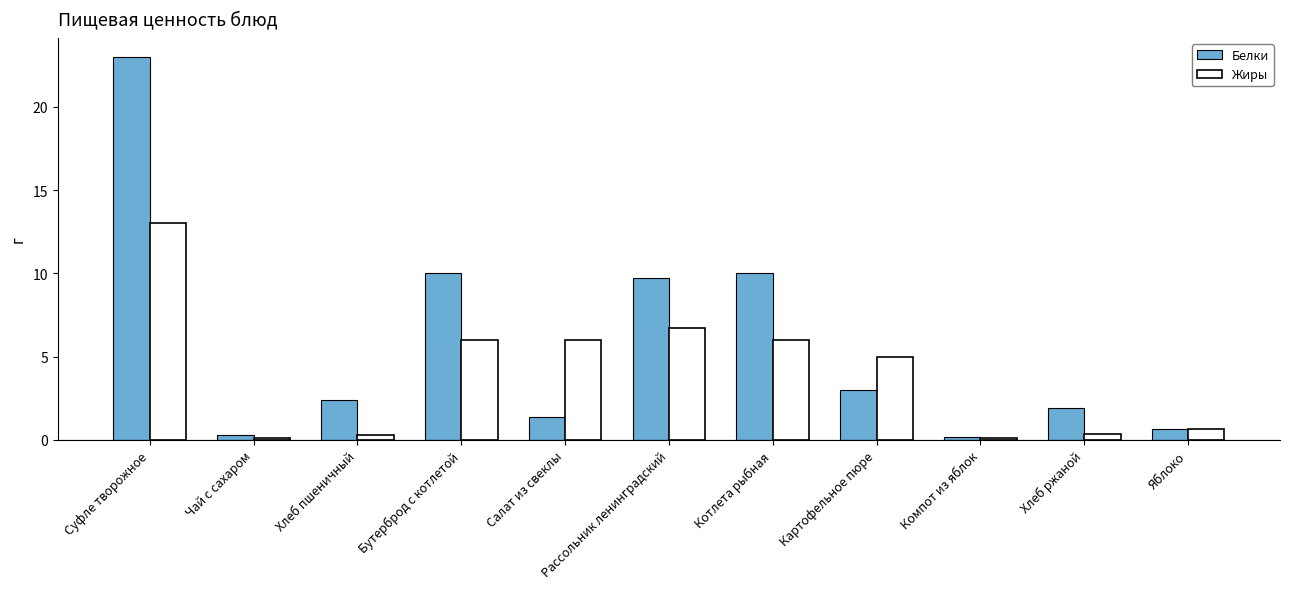

The value of Жиры at Картофельное пюре is 5.0. True or false?

True